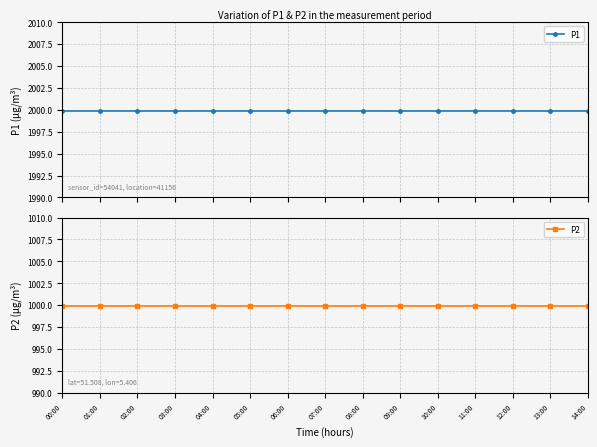

List the series in order of their overall mean, lowest first.

P2, P1